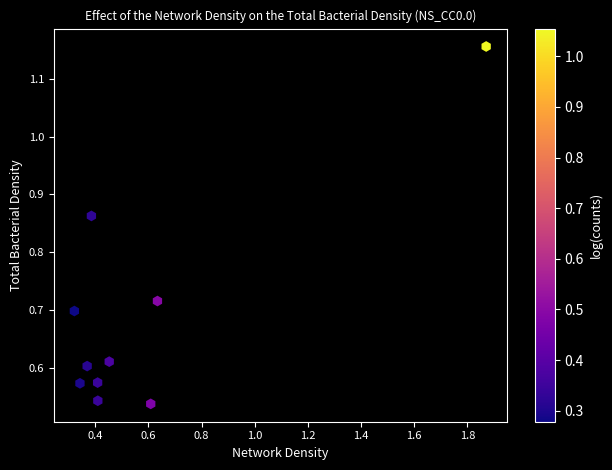

What is the range of X values (max minus min)?

1.6